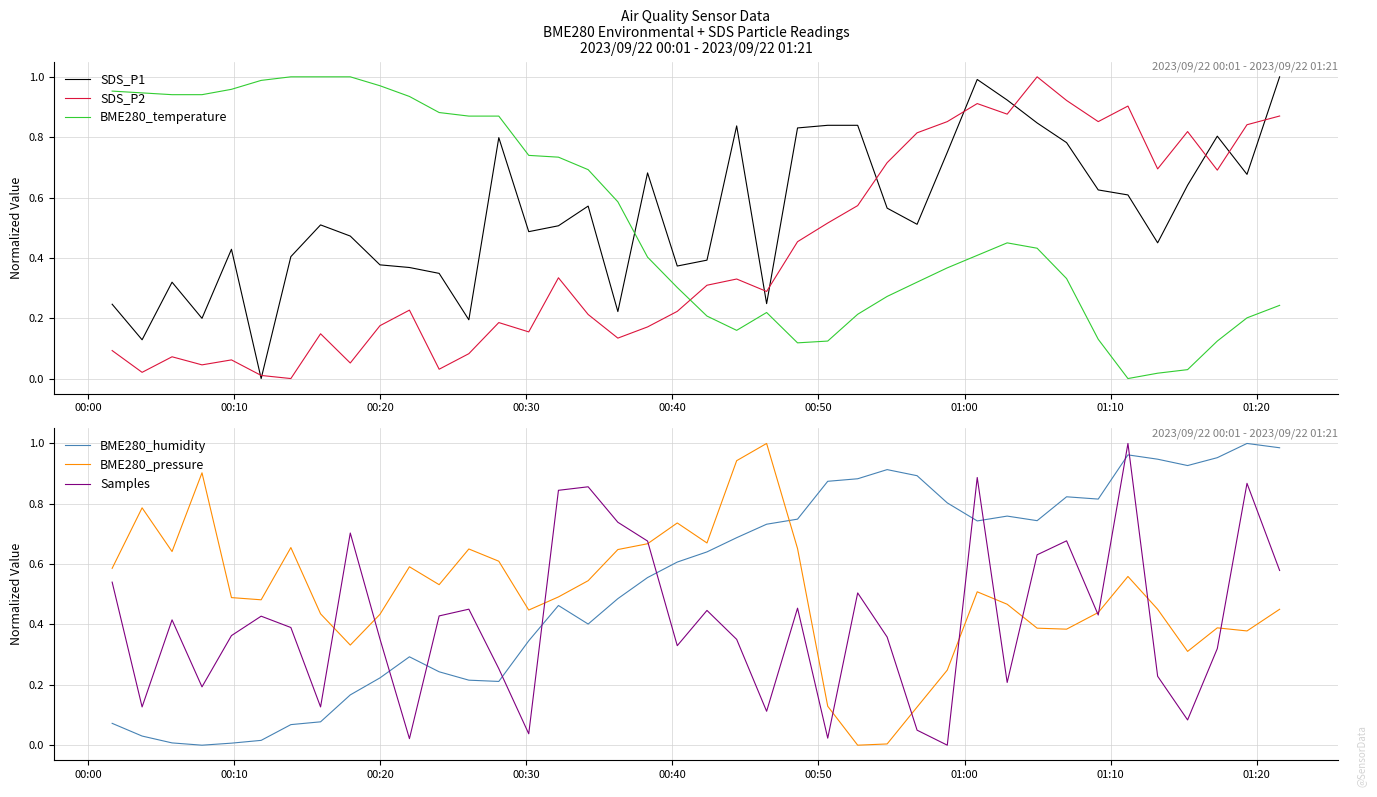

True or false: BME280_pressure and BME280_humidity cross at least once.

True